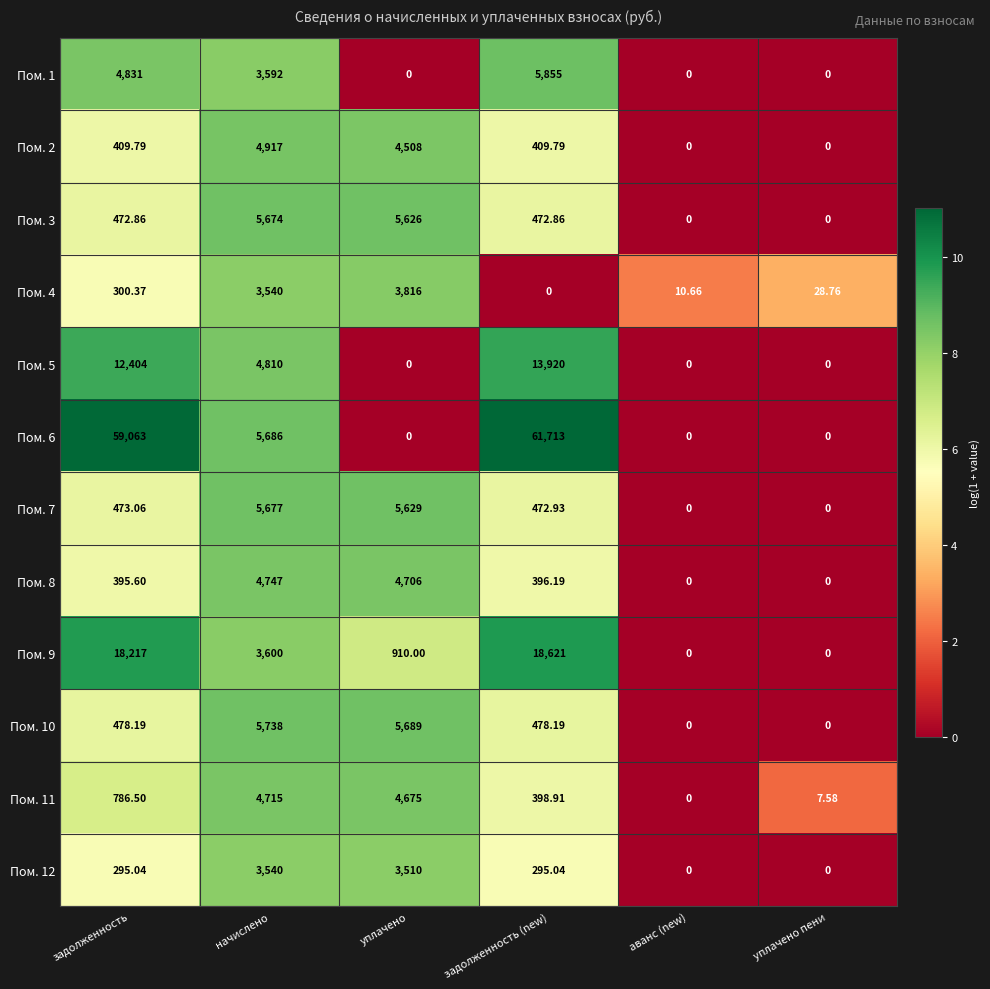

Which category has the highest value in the Пом. 9 series?

задолженность (new)